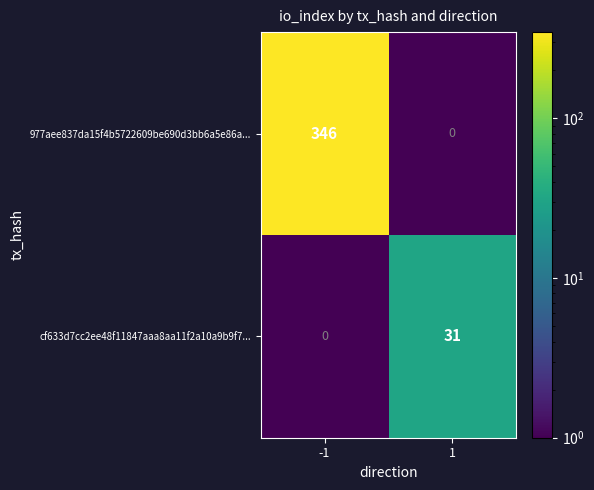

What is the difference between the 977aee837da15f4b5722609be690d3bb6a5e86a... values at -1 and 1?

346